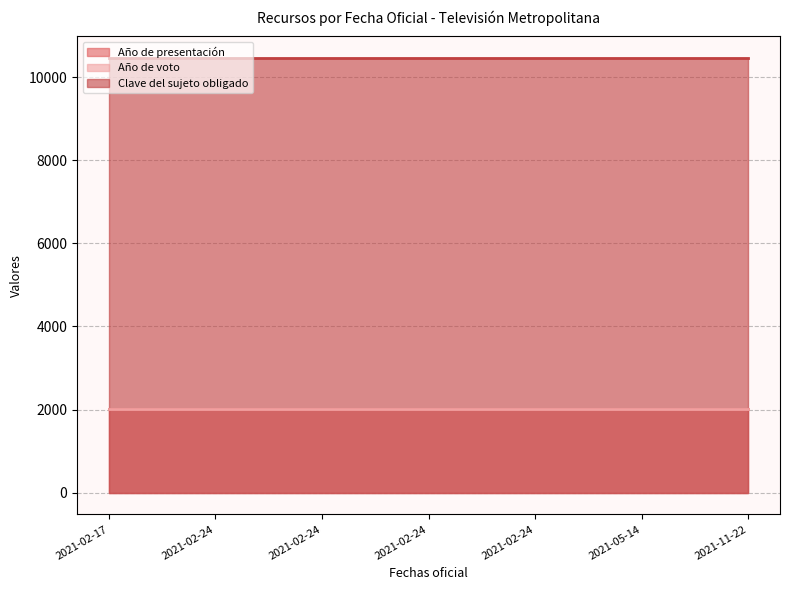

Which series changed the most between 2021-02-24 and 2021-05-14?

Año de presentación